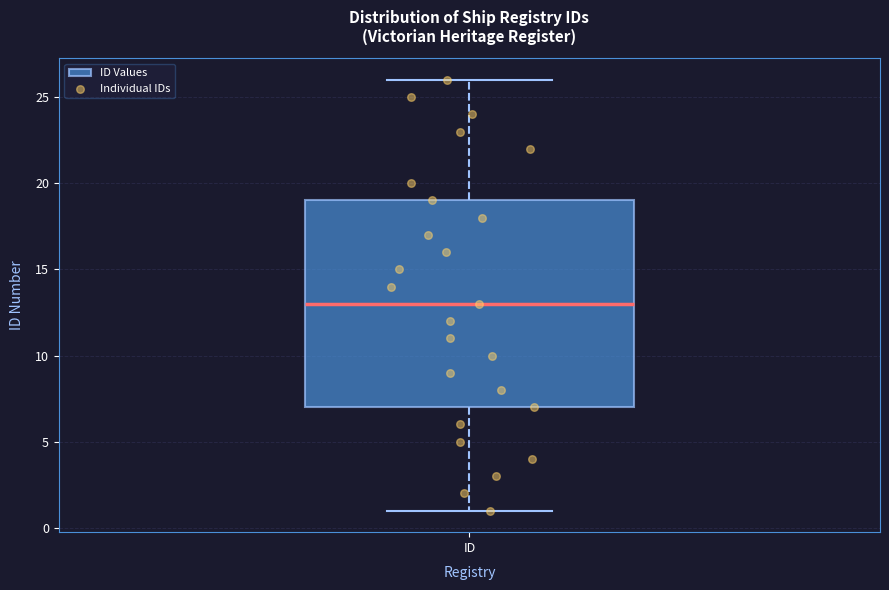

Transcribe this box plot: give where the median line is, the range the box spans, and where the two whiskers end, as read against the y-axis. The values are not printed on the chart, so give them approximately, as read against the axis.

median 13, box 7 to 19, whiskers 1 to 26